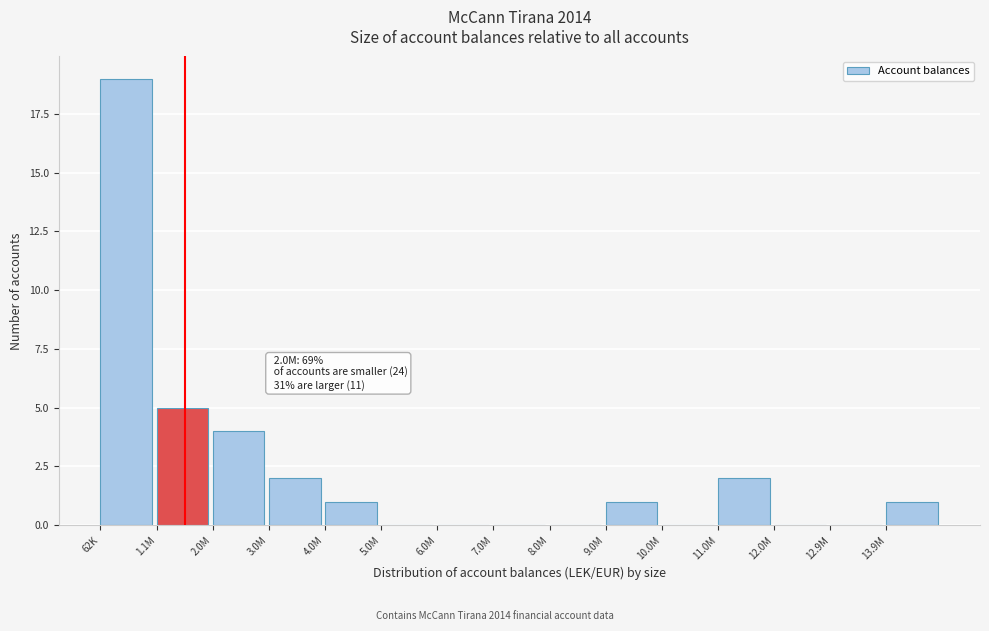

Reading left to right, what are all the values shown in this chart?

62K=19	1.1M=5	2.0M=4	3.0M=2	4.0M=1	5.0M=0	6.0M=0	7.0M=0	8.0M=0	9.0M=1	10.0M=0	11.0M=2	12.0M=0	12.9M=0	13.9M=1